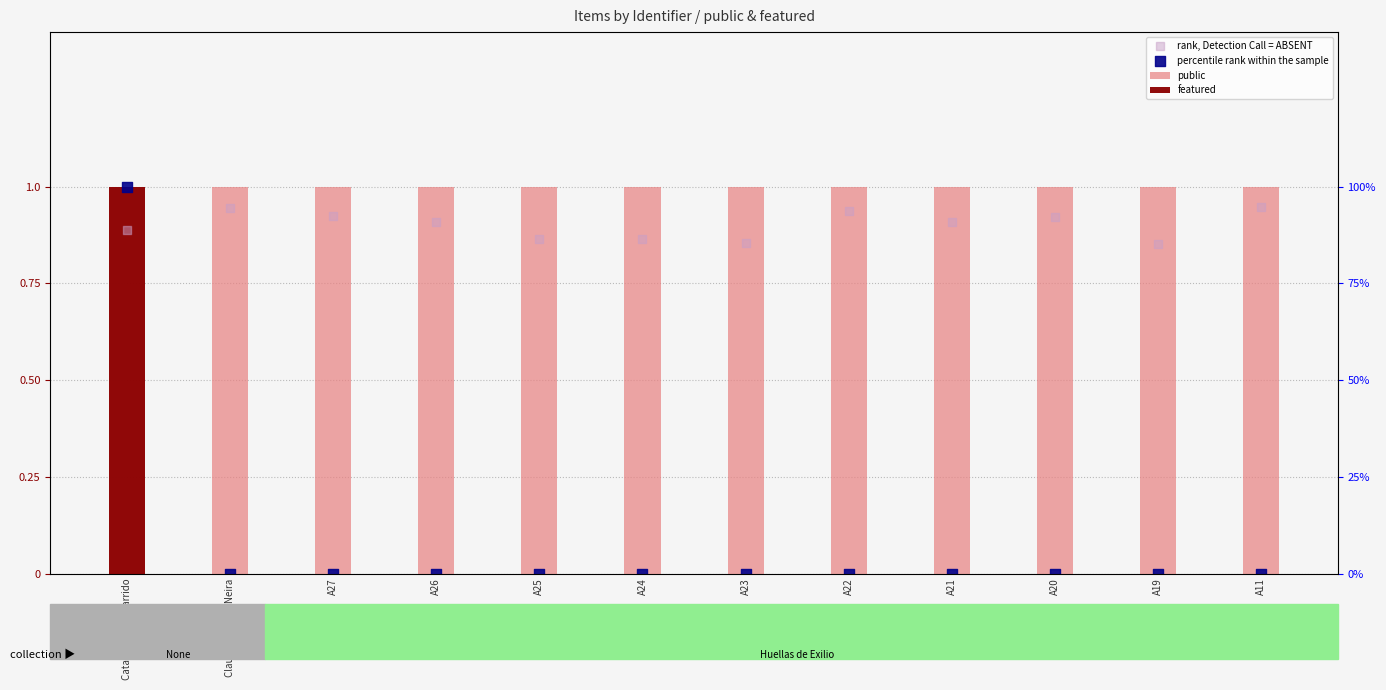

What is the total value across all series at A24?

1.9